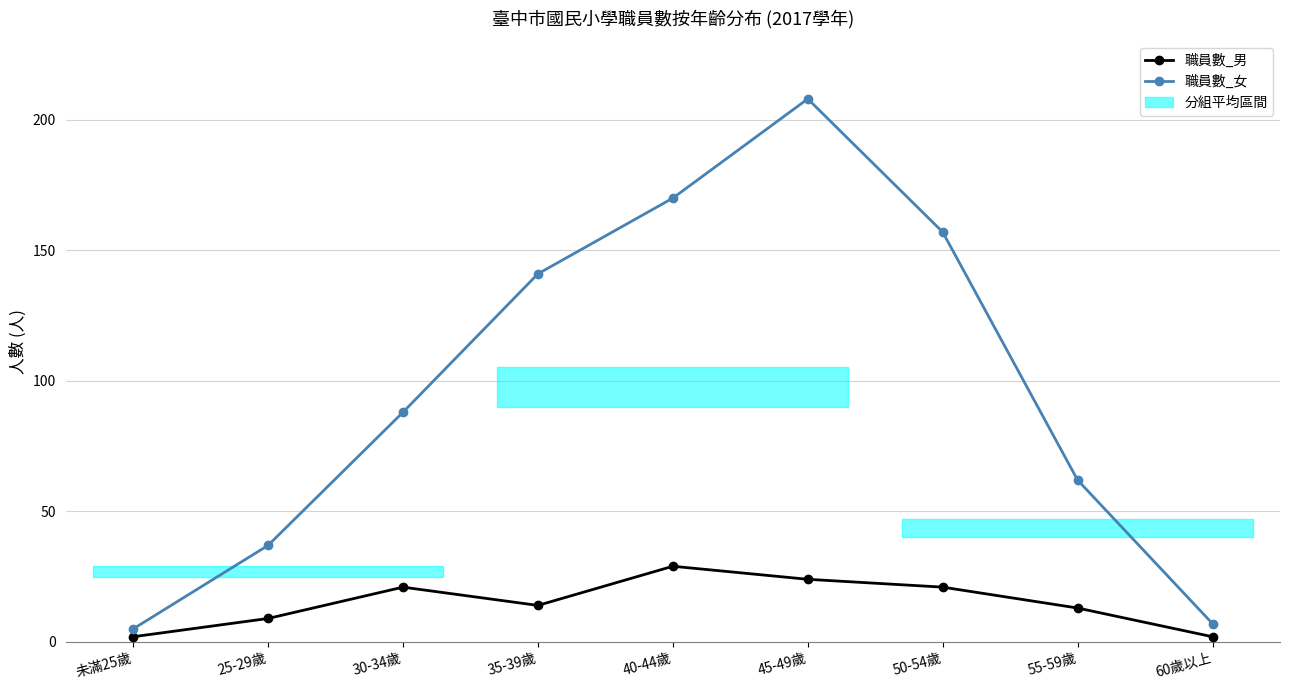

Is the value of 職員數_男 at 40-44歲 greater than the value of 職員數_女 at 未滿25歲?

Yes